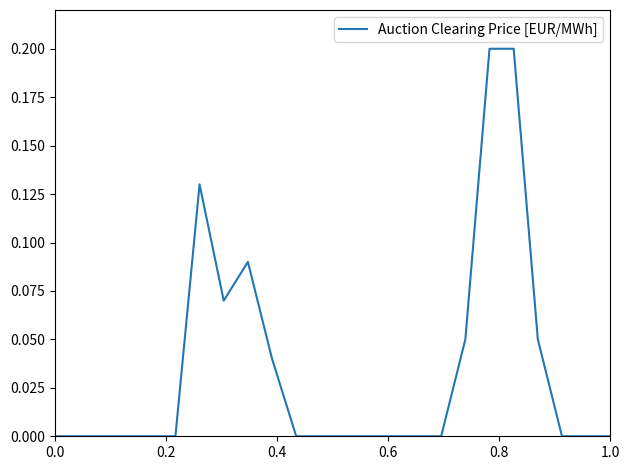

How many lines are shown in the chart?

1